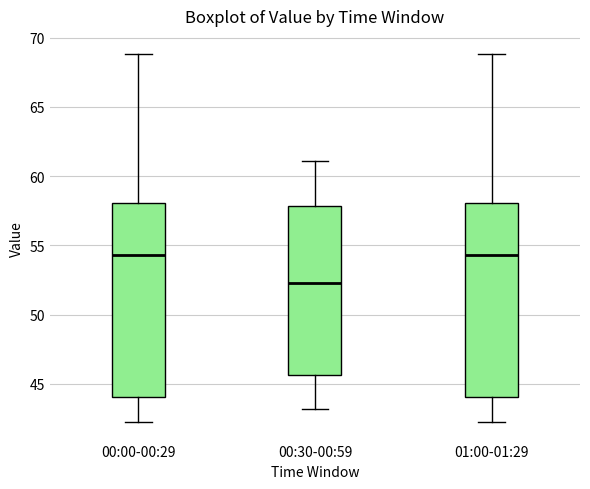

Which box has the lowest median line?

00:30-00:59